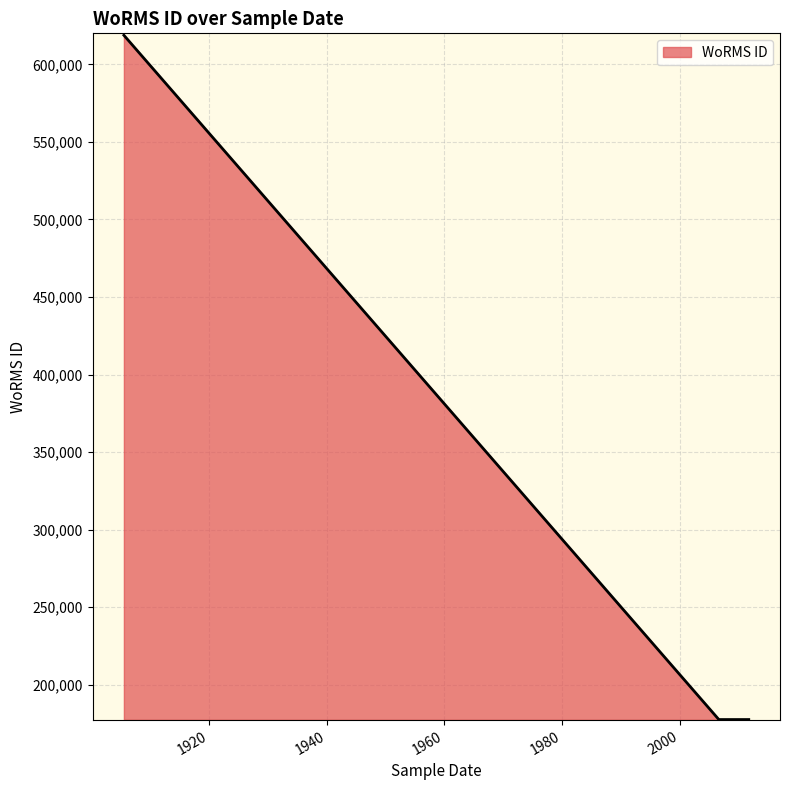

The value at 2011-10-03 is 177595. True or false?

True